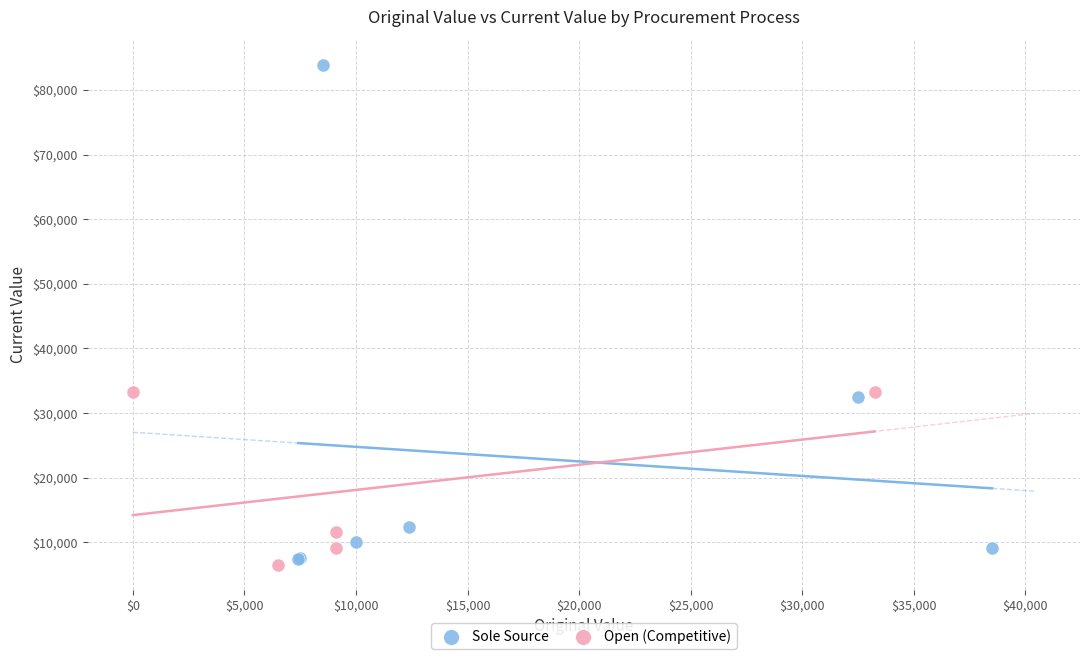

Which series has the widest spread of Y values?

Sole Source